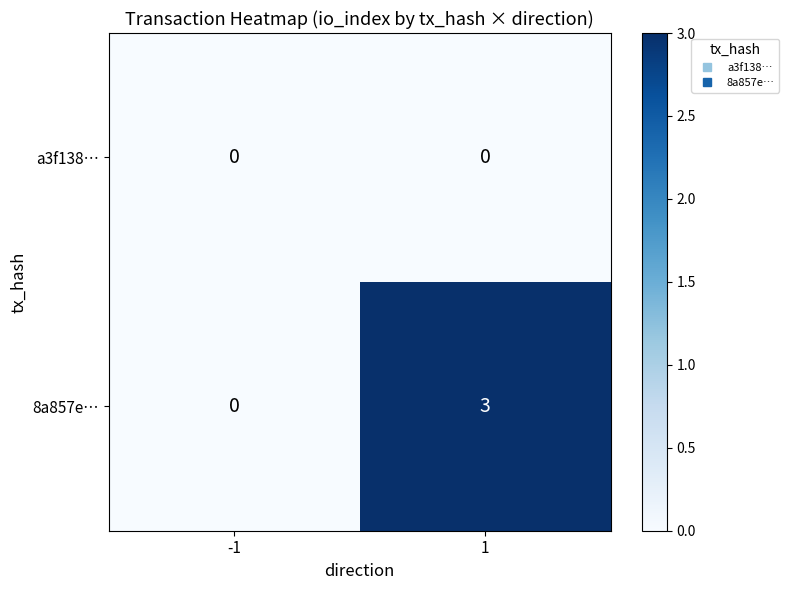

At 1, list the series in order from largest to smallest.

8a857e…, a3f138…